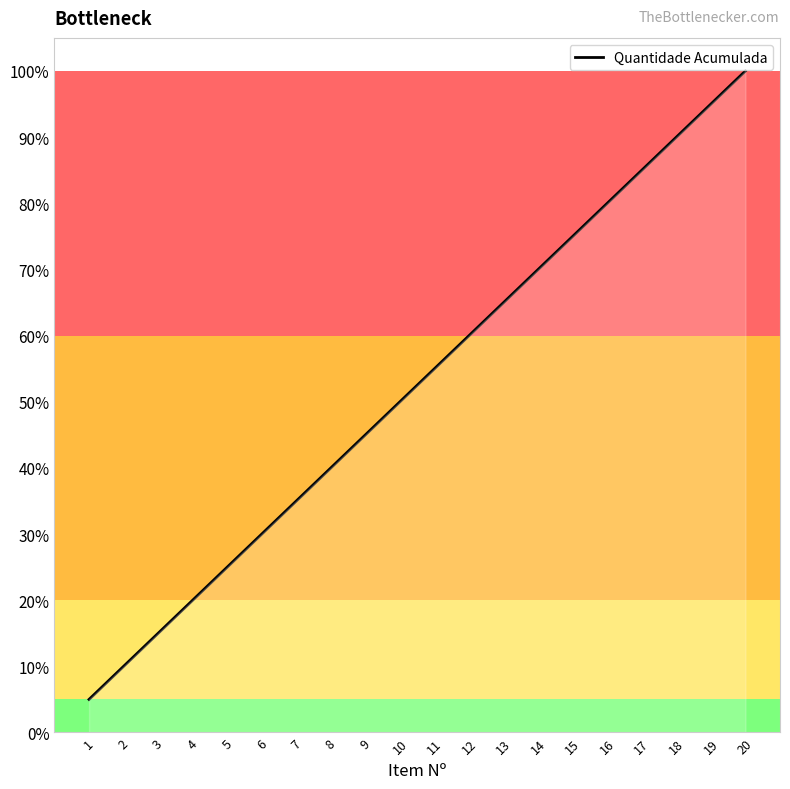

What is the ratio of the value at 2 to the value at 10?

0.2